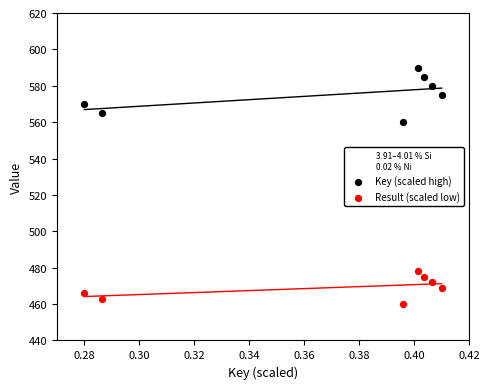

Which series reaches the minimum Y coordinate?

Result (scaled low)